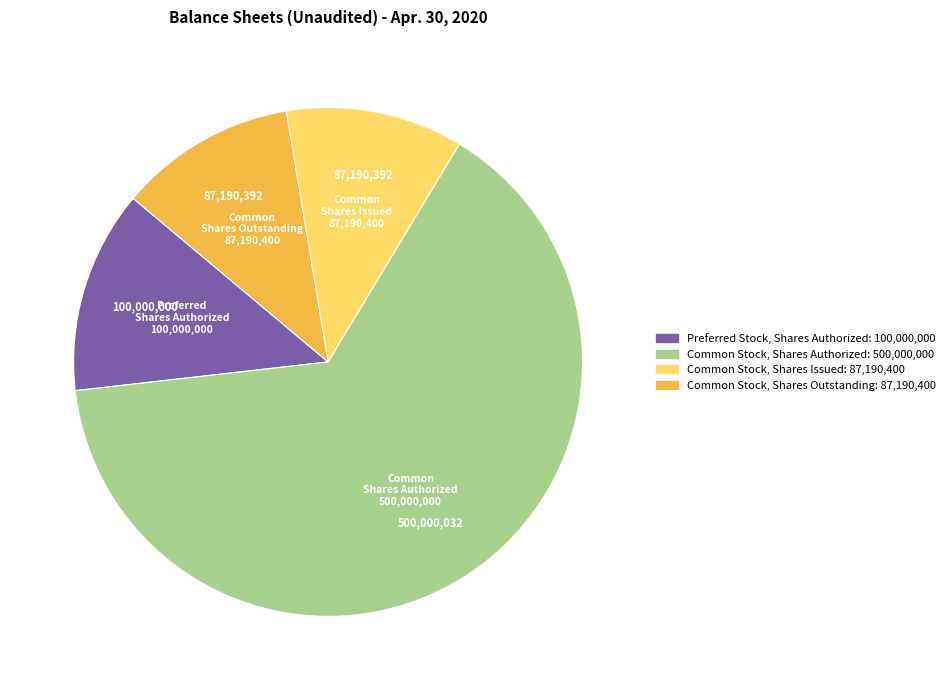

Is there a majority slice in this chart?

Yes